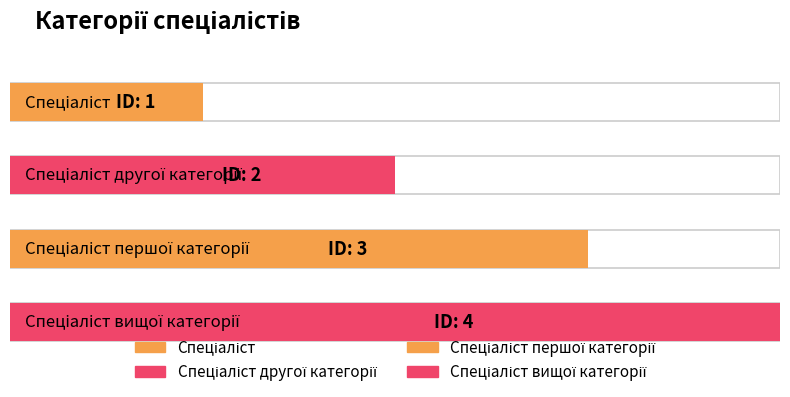

Reading left to right, extract all data points from this chart.

Спеціаліст=1	Спеціаліст другої категорії=2	Спеціаліст першої категорії=3	Спеціаліст вищої категорії=4